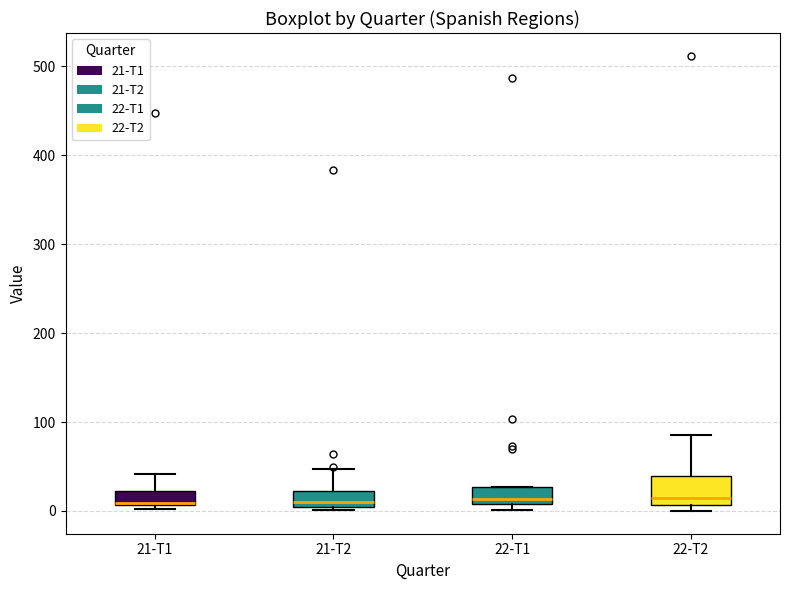

Comparing the boxes themselves (not the whiskers), which one is the tallest?

22-T2